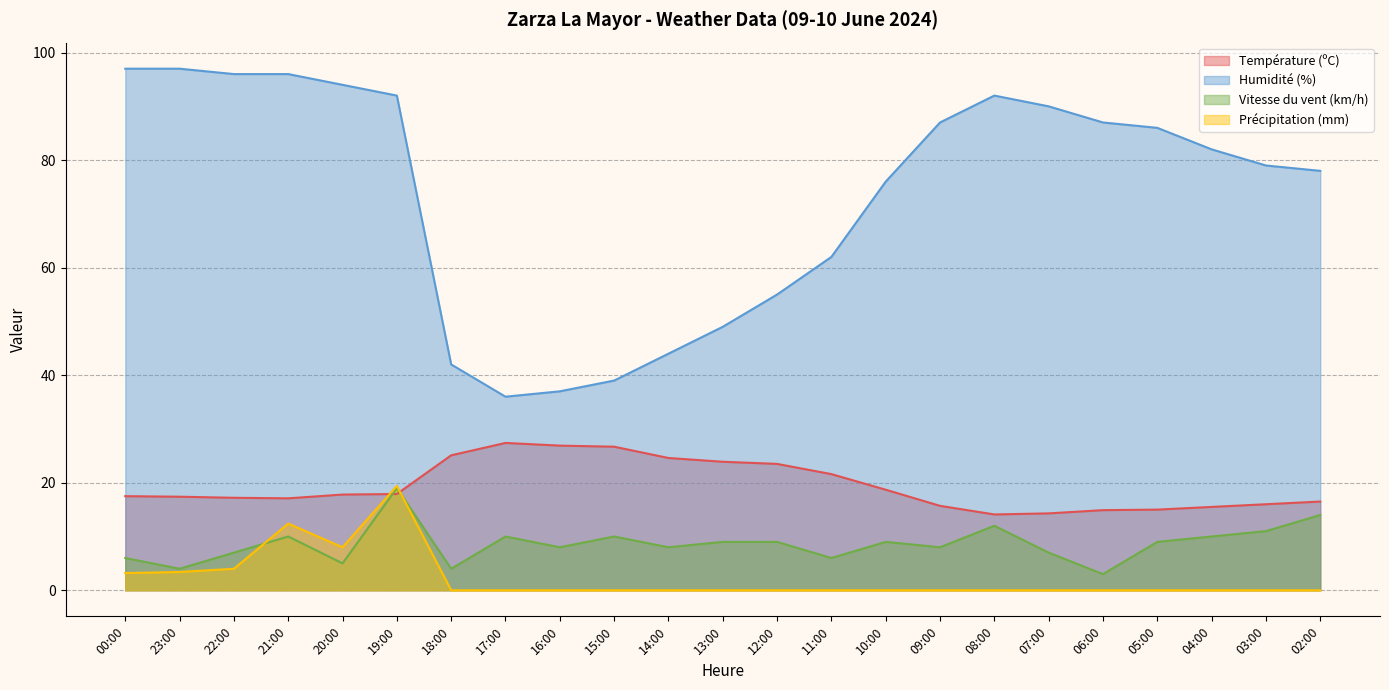

What is the spread (max minus min) of values at 00:00?

93.8